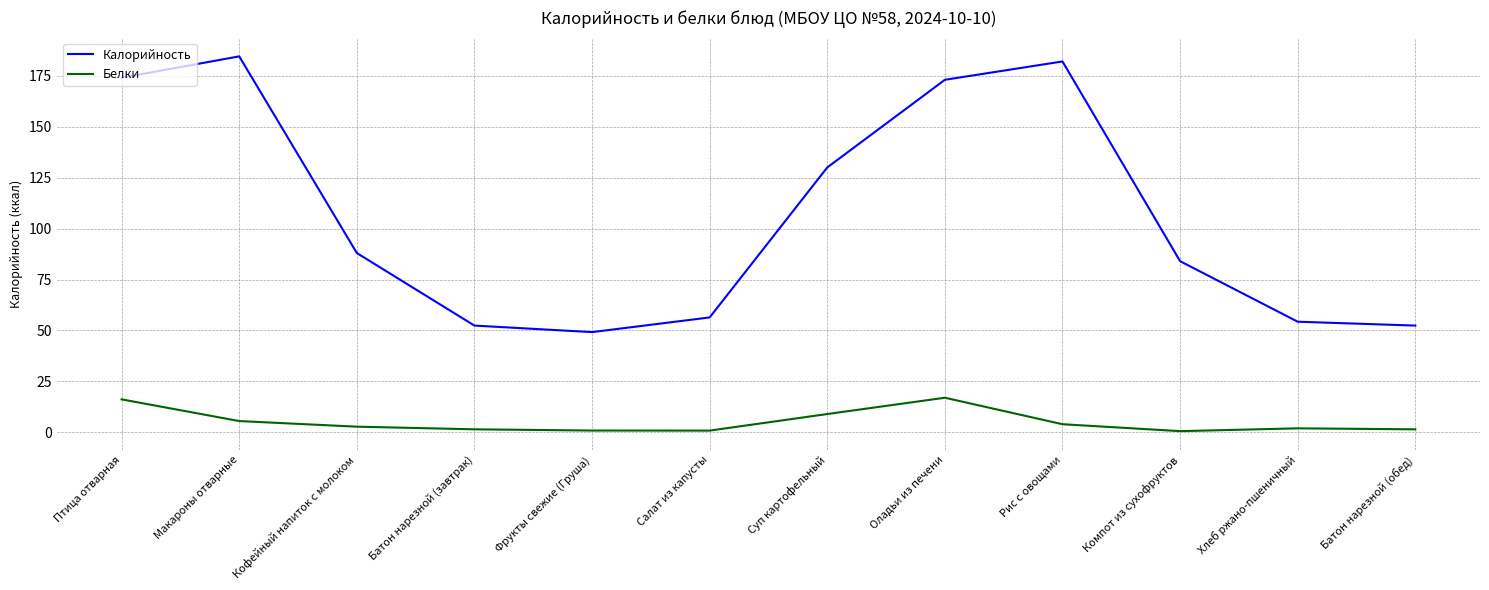

At how many categories does at least one series exceed 137?

4